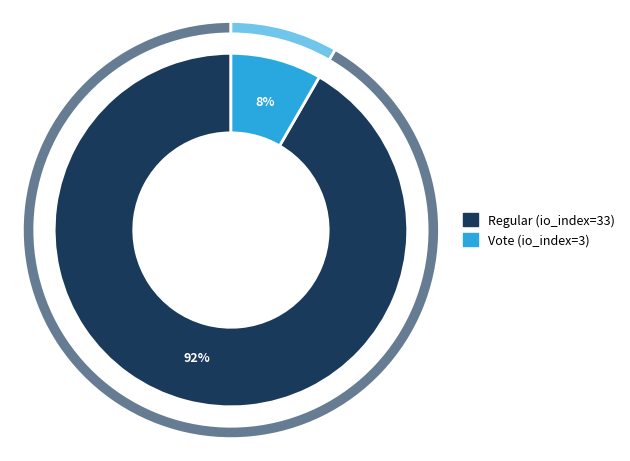

To the nearest percent, what is the combined percentage of Vote (io_index=3) and Regular (io_index=33)?

100%